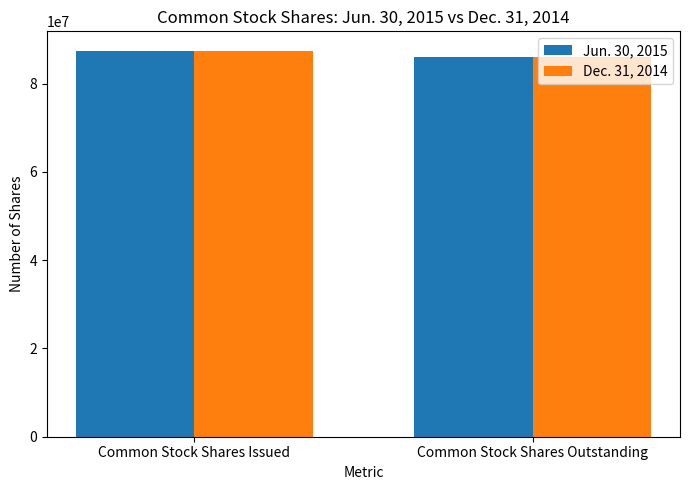

What is the sum of all Dec. 31, 2014 values?

173626826